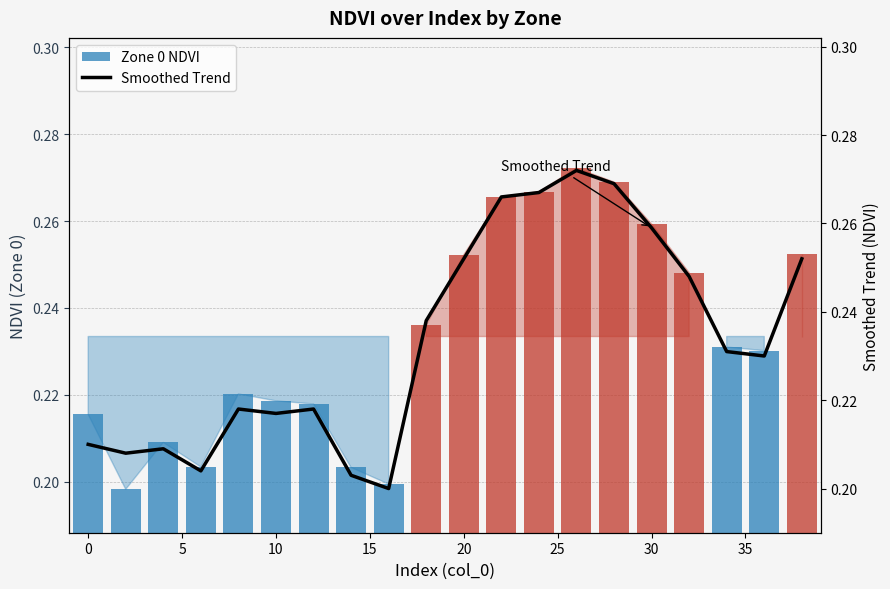

List the series in order of their overall mean, highest first.

Smoothed Trend, Zone 0 NDVI